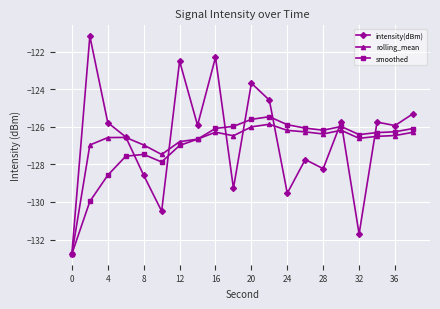

How many interior local valleys does the intensity(dBm) series have?

7